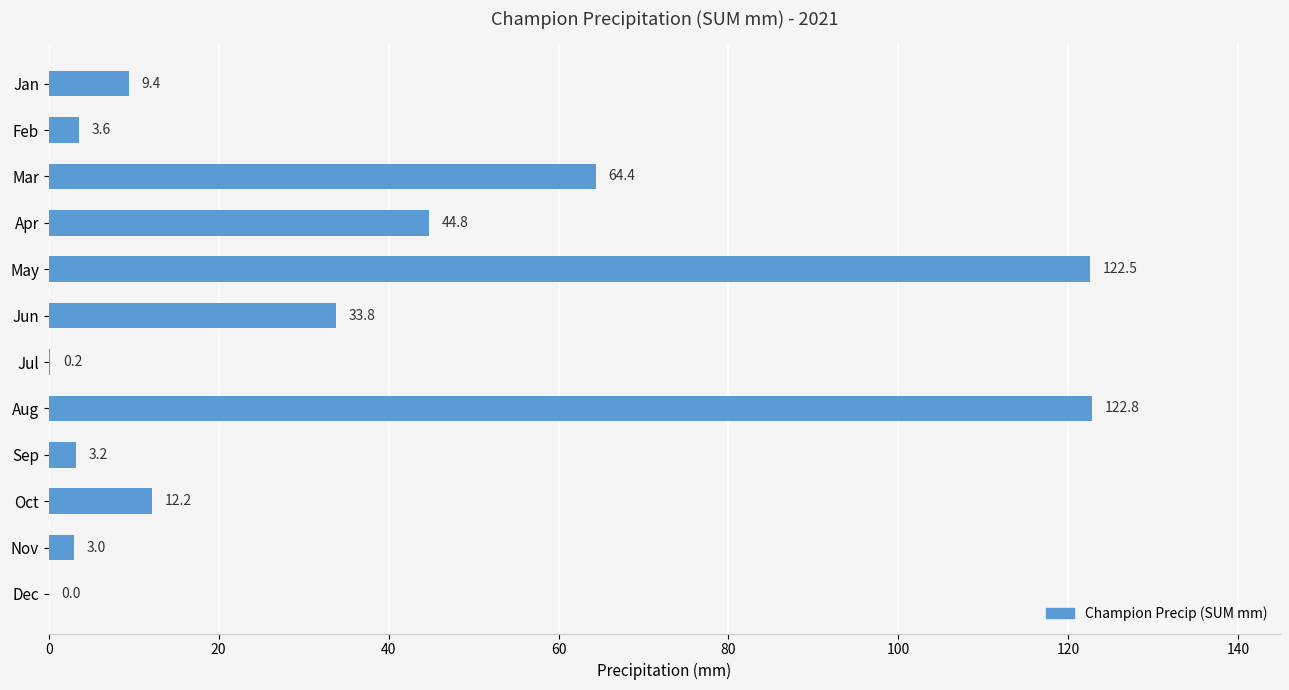

Is it true that the value at Nov is 3.0?

True